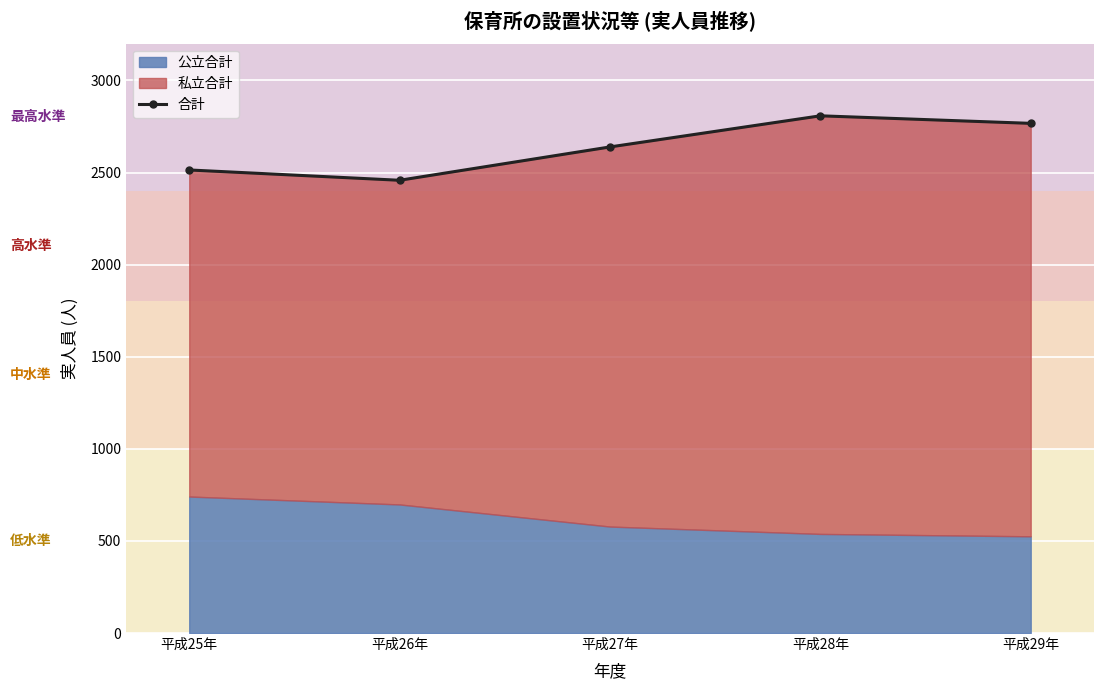

Reading left to right, list all the values displayed in this chart.

平成25年=2514	平成26年=2458	平成27年=2639	平成28年=2808	平成29年=2767